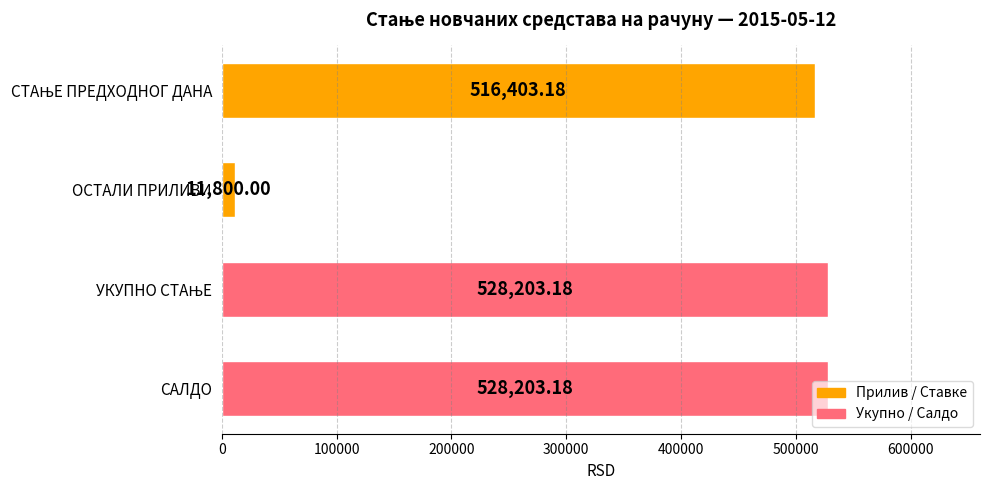

What is the label of the 2nd bar from the top?

ОСТАЛИ ПРИЛИВИ